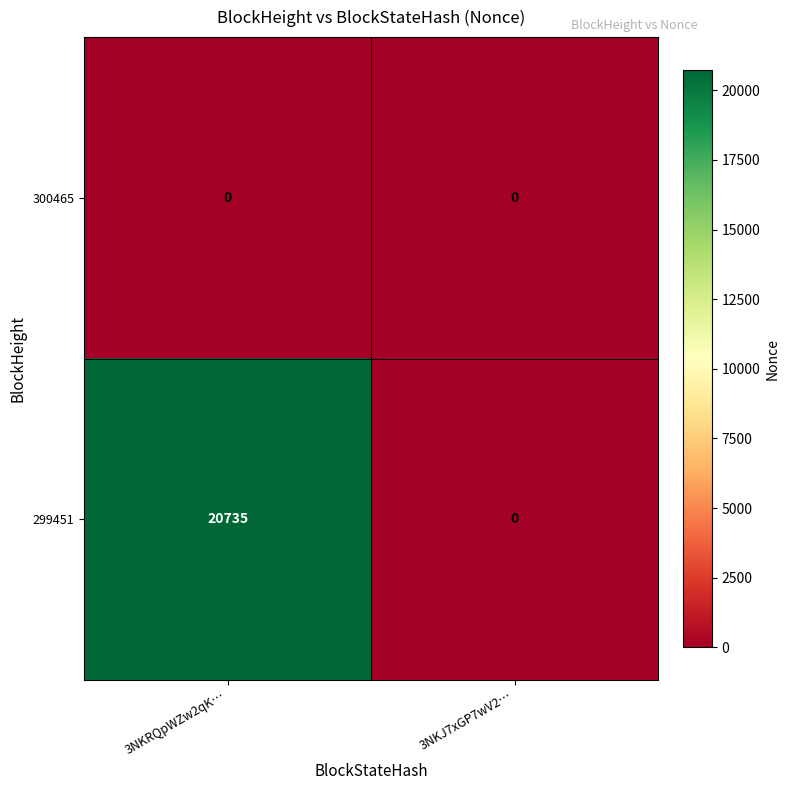

The 300465 series shows 0 at 3NKJ7xGP7wV2…. True or false?

True